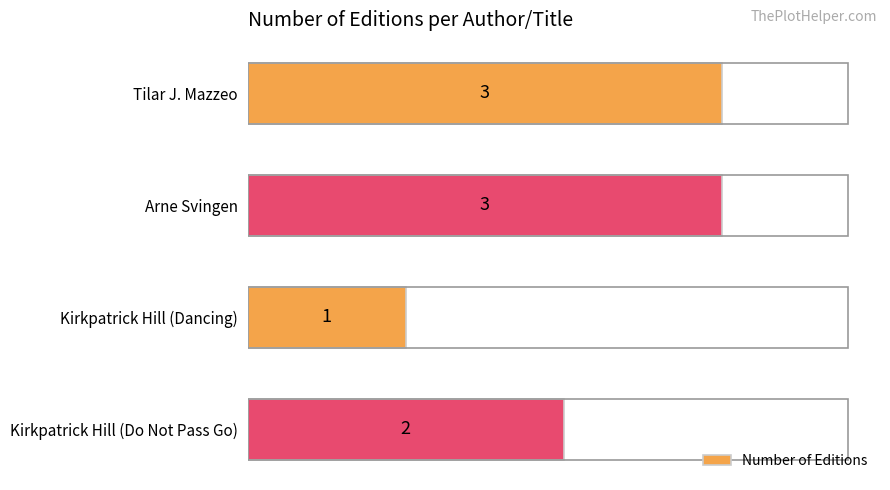

Count the values in the range 2 to 3.

3